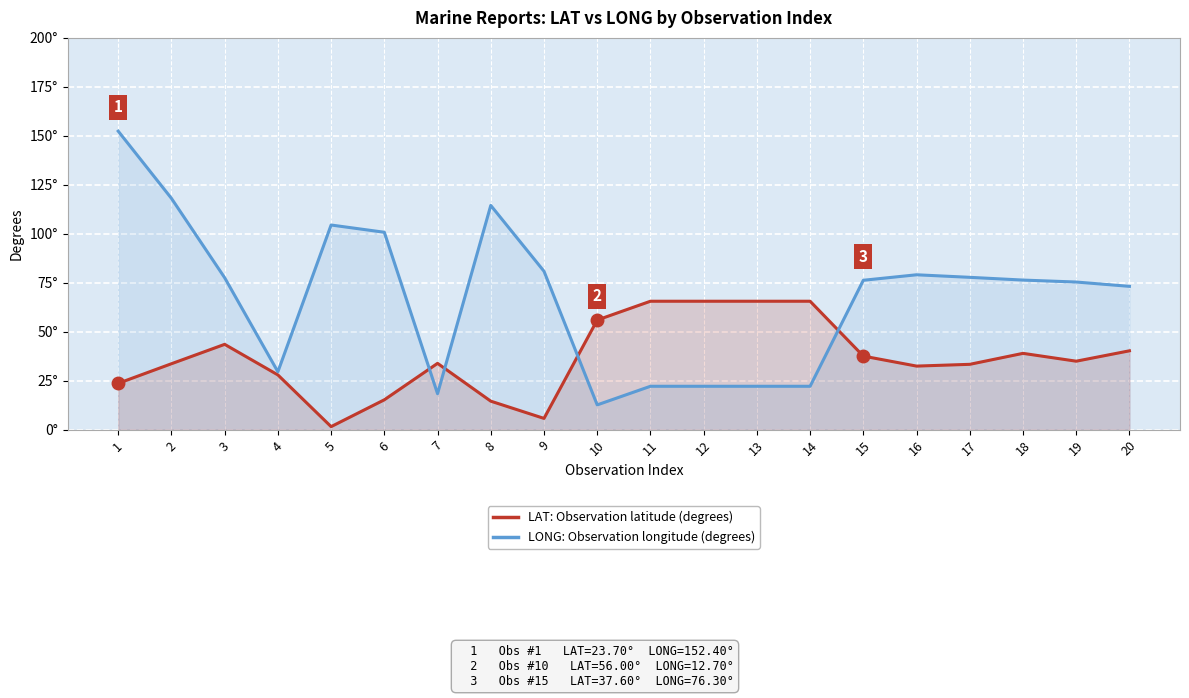

How many data points does each series have?

20